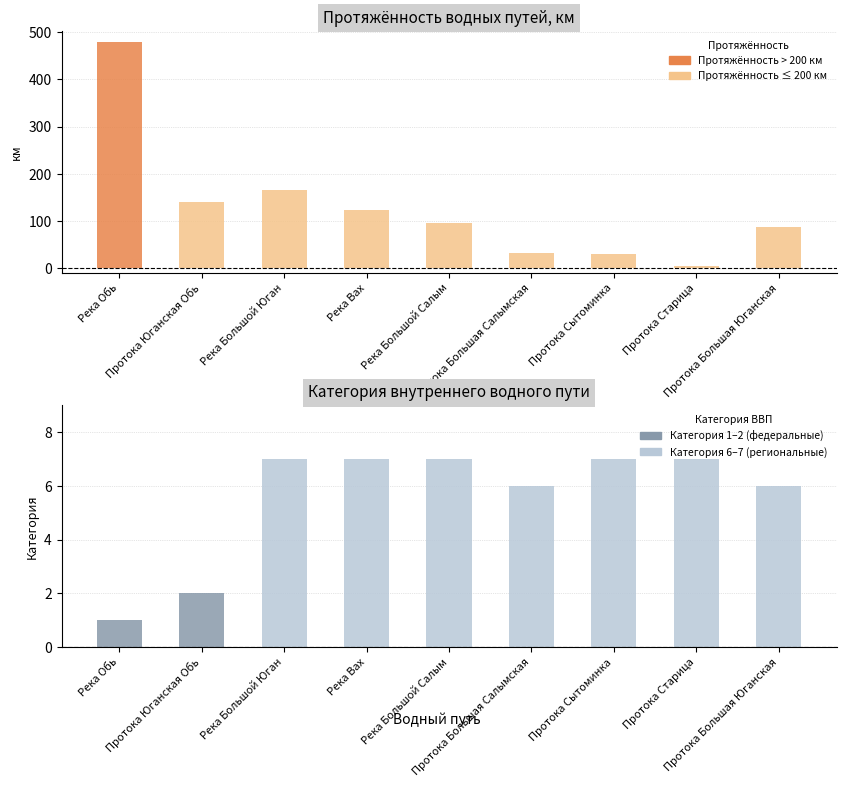

Between Протока Большая Юганская and Река Большой Юган, which is larger?

Река Большой Юган